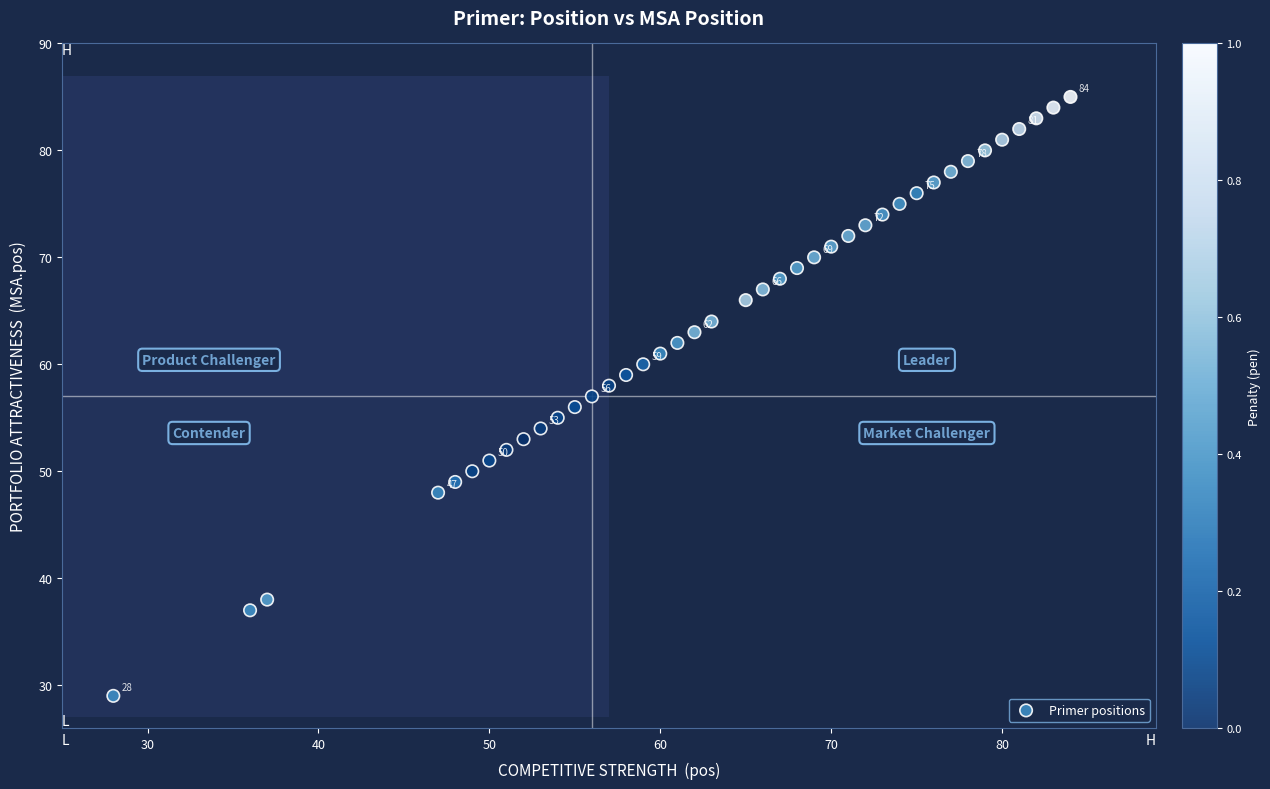

What is the range of X values (max minus min)?

56